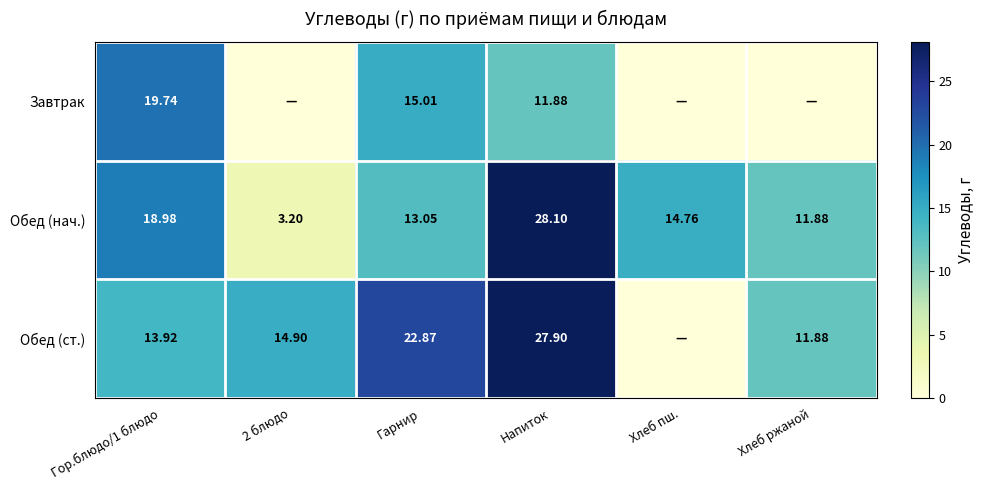

Between Гор.блюдо/1 блюдо and Напиток, which is larger?

Гор.блюдо/1 блюдо